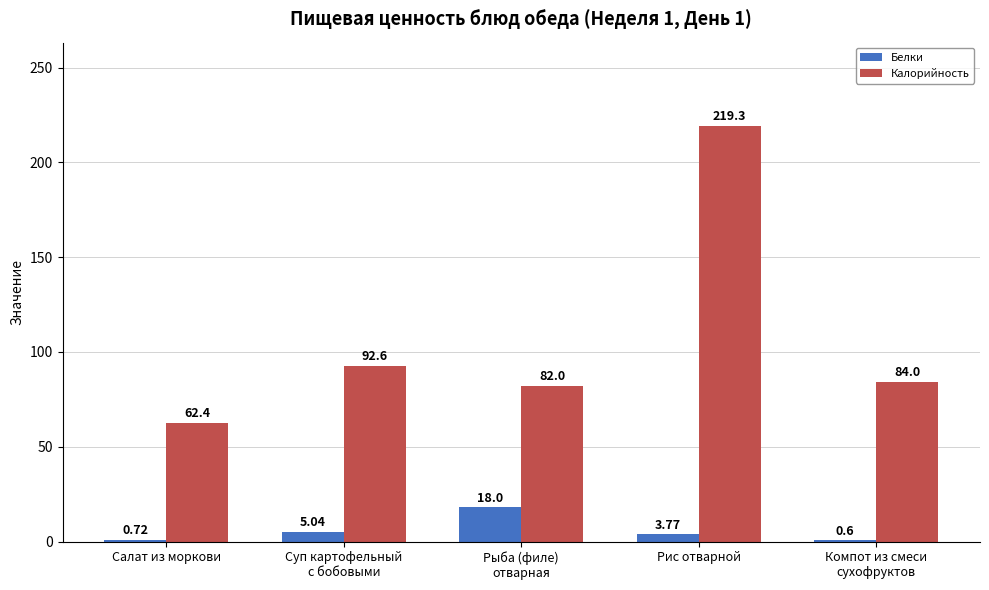

Which category has the highest value across all series?

Рис отварной